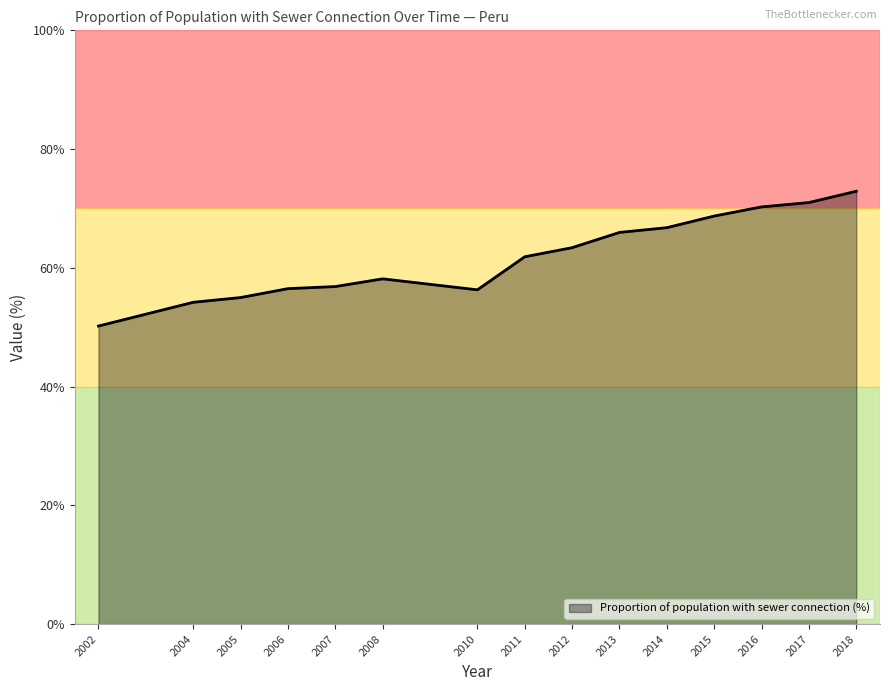

What value does the data have at 2010?

56.3